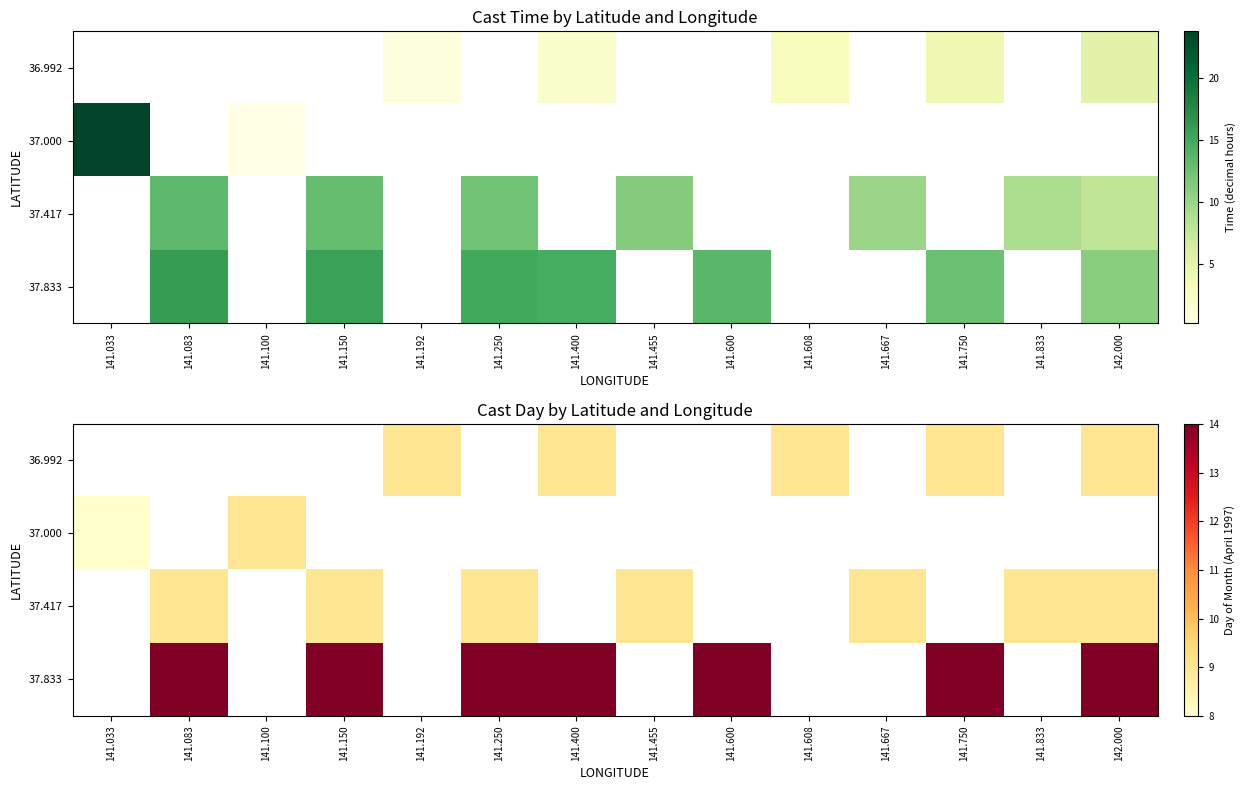

How many distinct data groups are displayed?

4